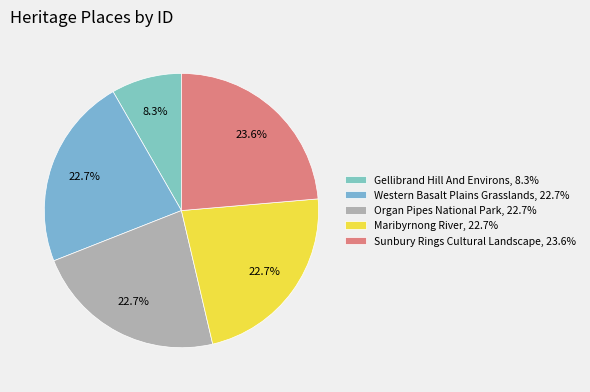

Is there any slice that represents more than half of the pie?

No